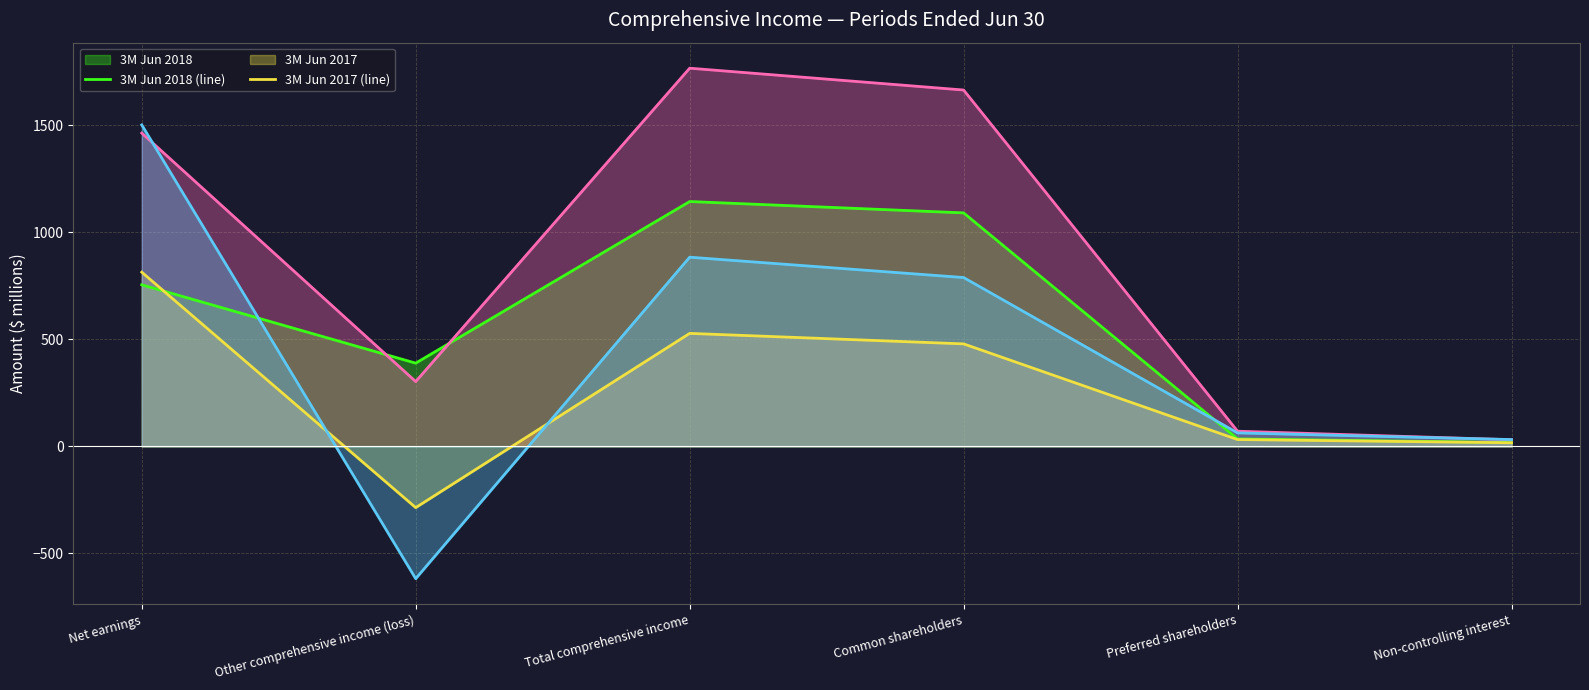

What is the value of the 6M Jun 2017 (line) point at the 2nd from the left?

-618